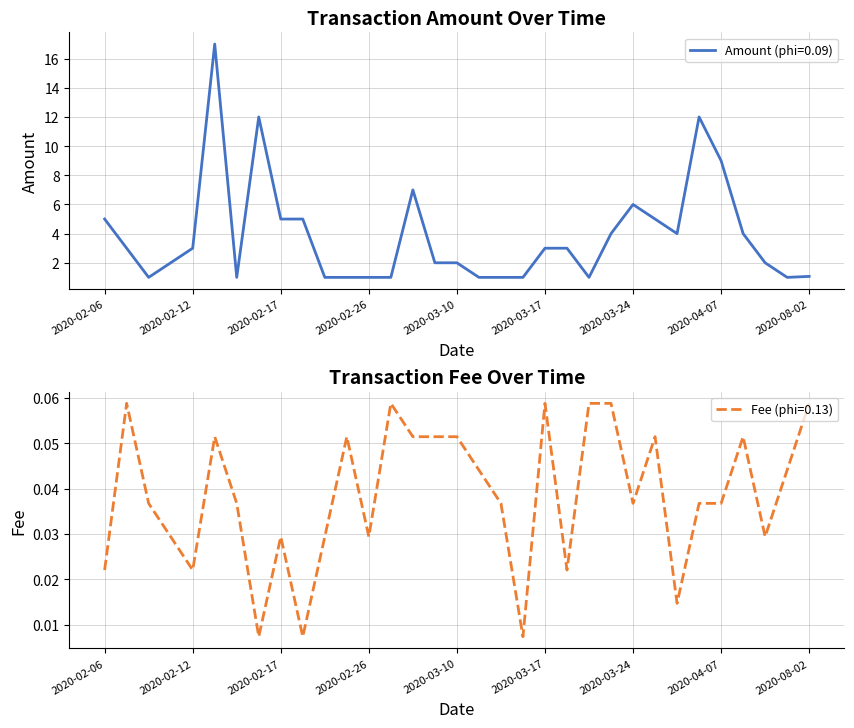

What are all the series names shown in the legend?

Amount, Fee